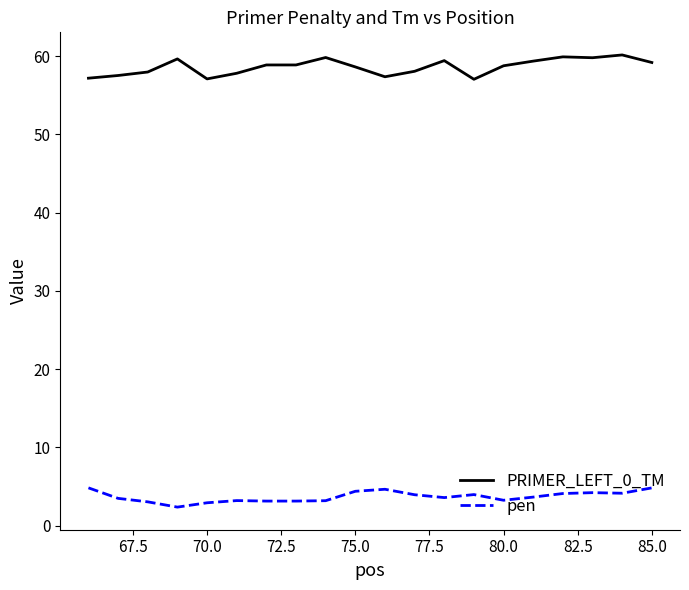

What is the maximum value for pen?

4.8